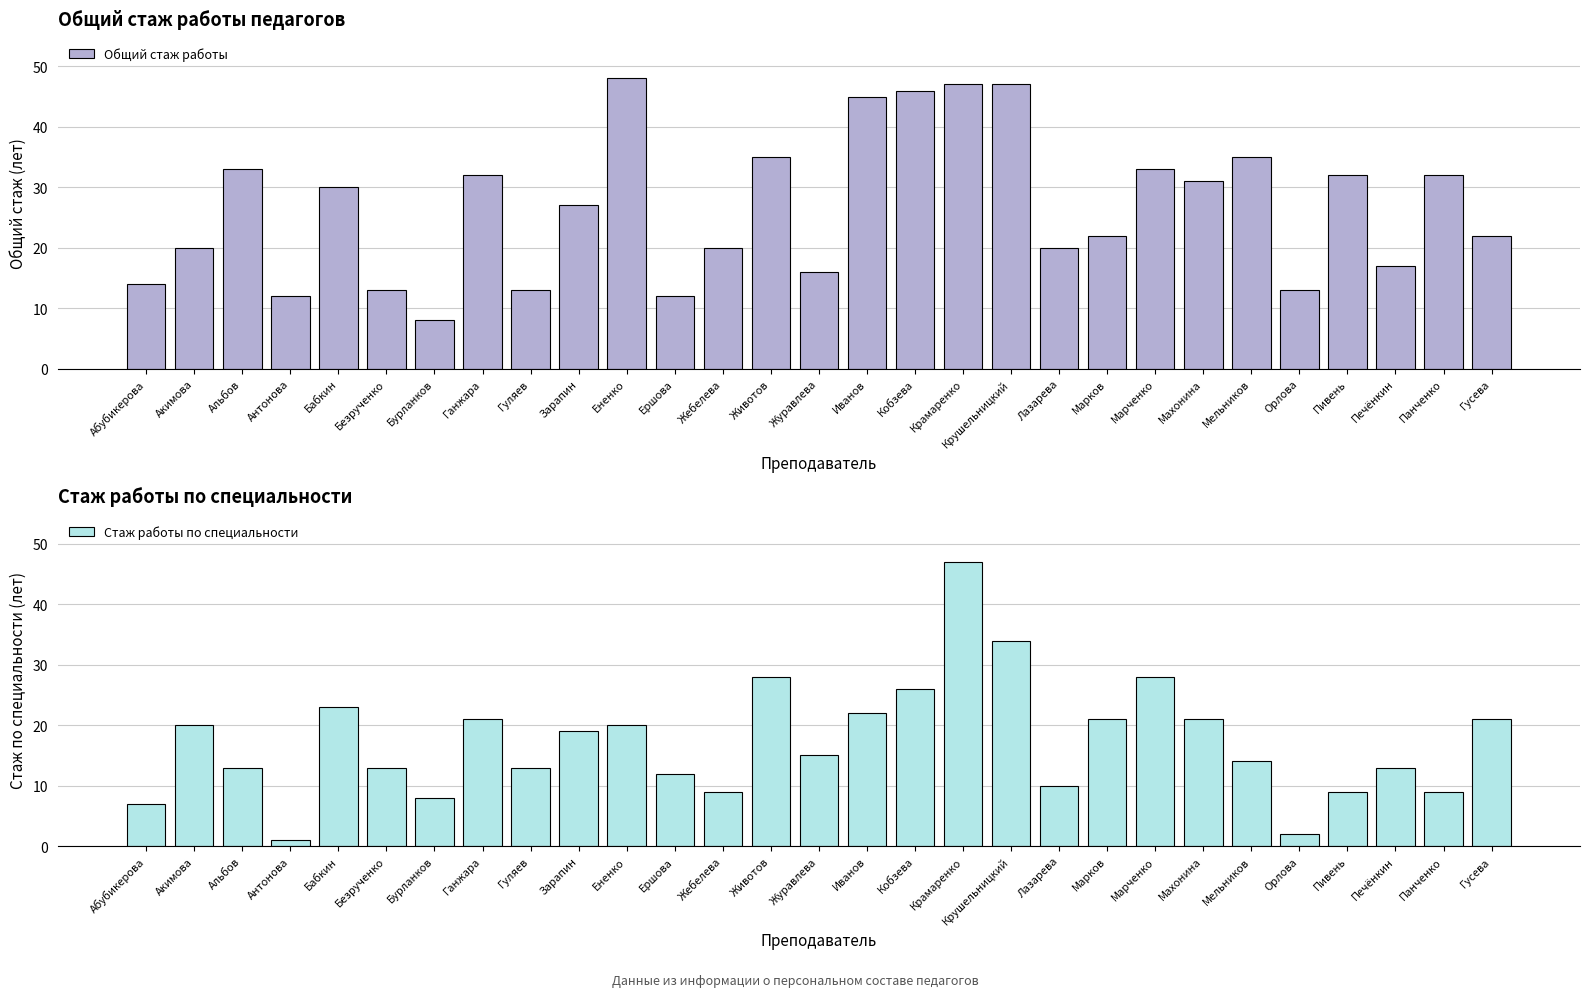

What is the label of the 28th bar from the left?

Панченко